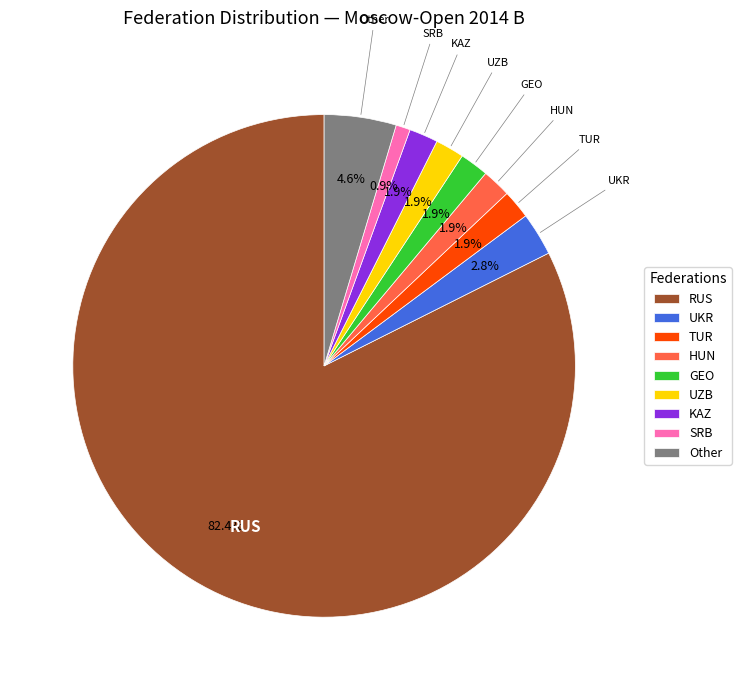

Which slice is the largest?

RUS